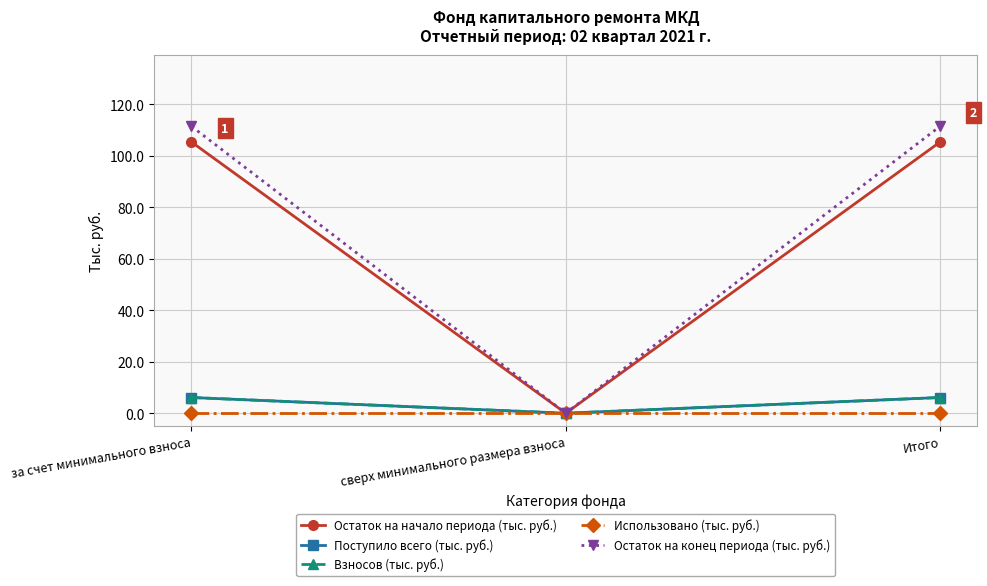

Between за счет минимального взноса and Итого, which is larger?

за счет минимального взноса